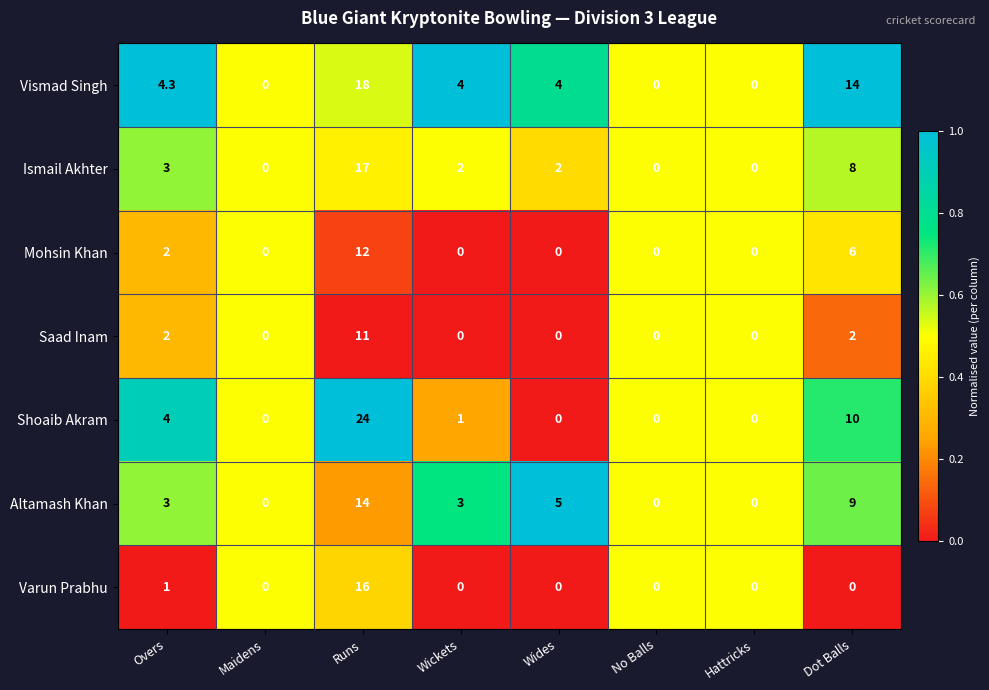

Which series has the widest spread of values?

Shoaib Akram